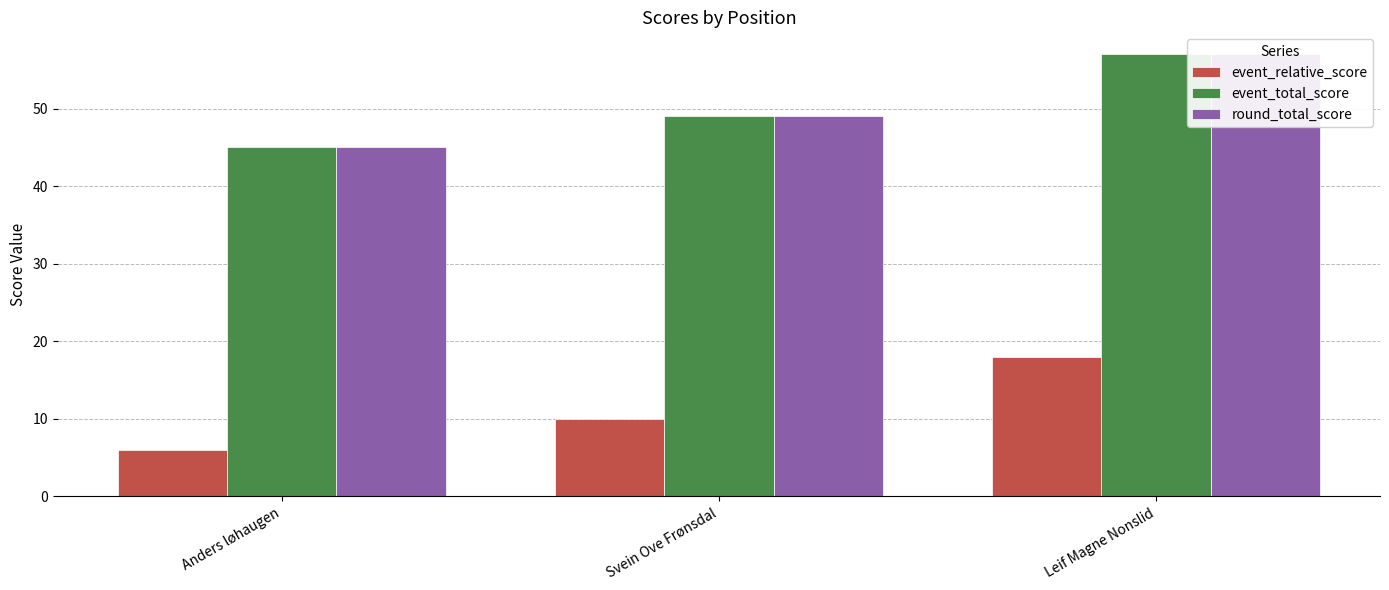

List the labels in order of event_relative_score value, largest first.

Leif Magne Nonslid, Svein Ove Frønsdal, Anders løhaugen